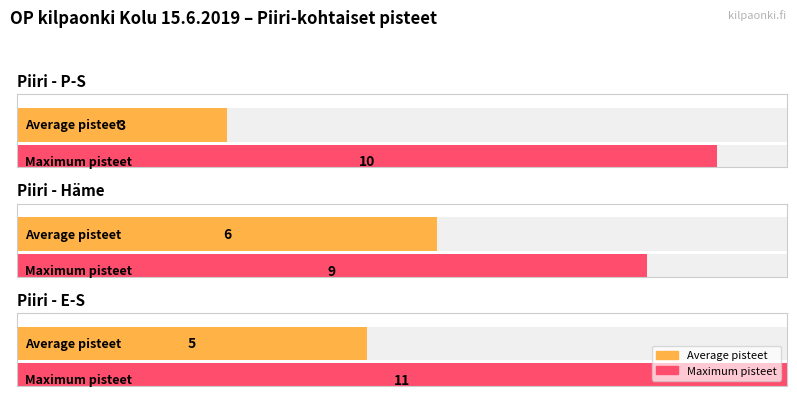

List the series in order of their peak value, lowest first.

Average pisteet, Maximum pisteet